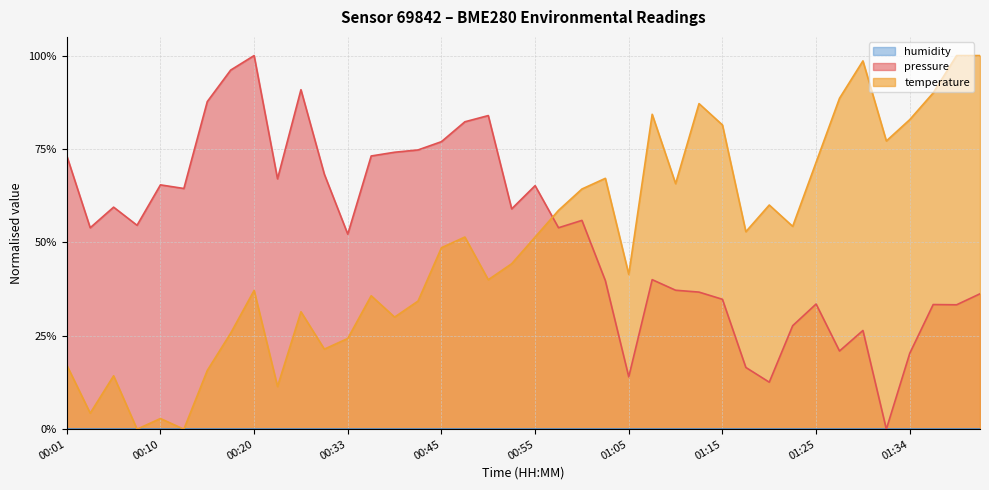

Between 00:15 and 00:23, which series saw the biggest shift?

pressure